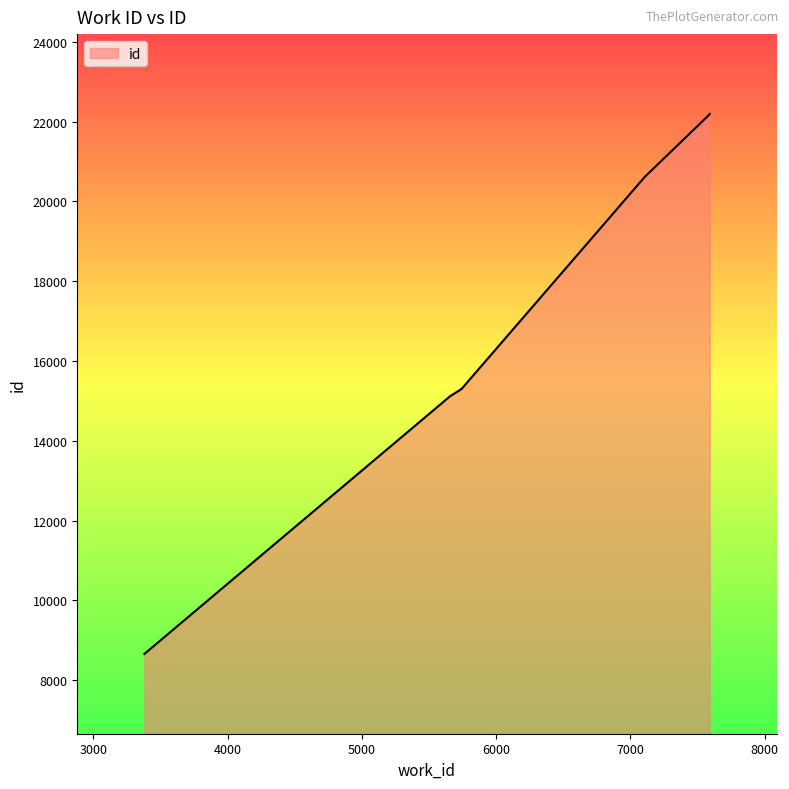

Count the number of values greater than 15298.

4